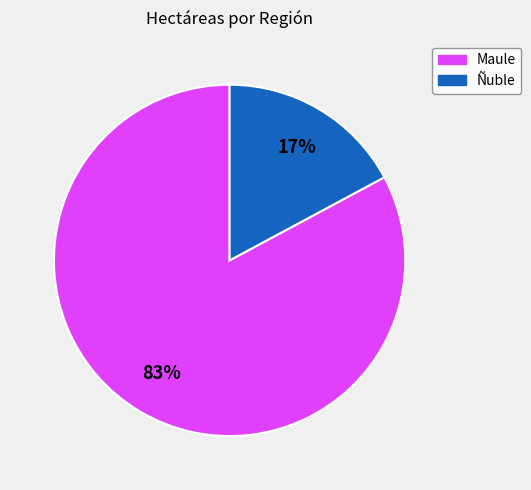

Which has a higher value, Maule or Ñuble?

Maule